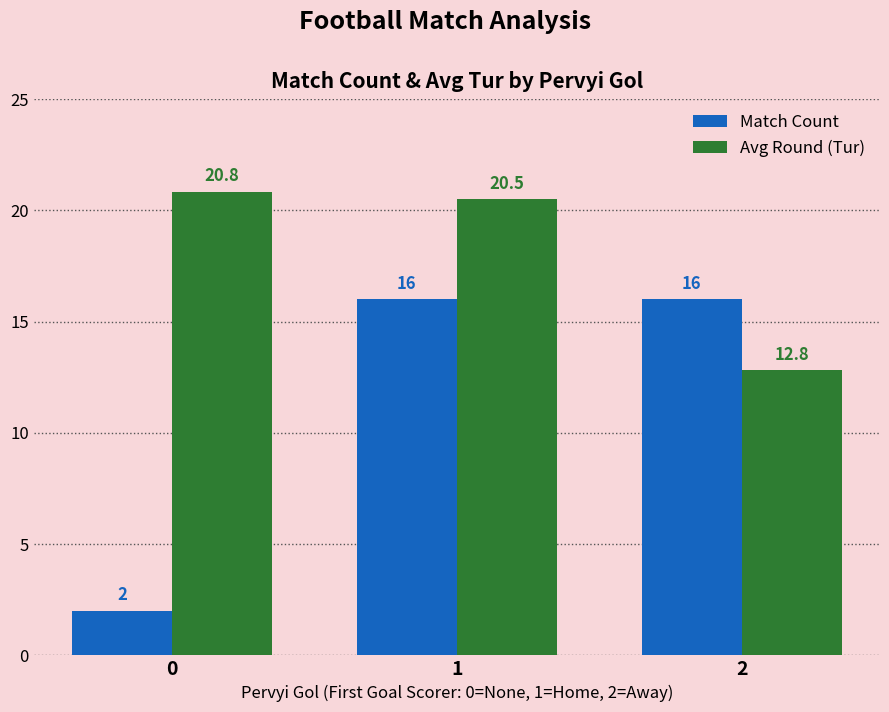

What is the average value of the Match Count series?

11.3